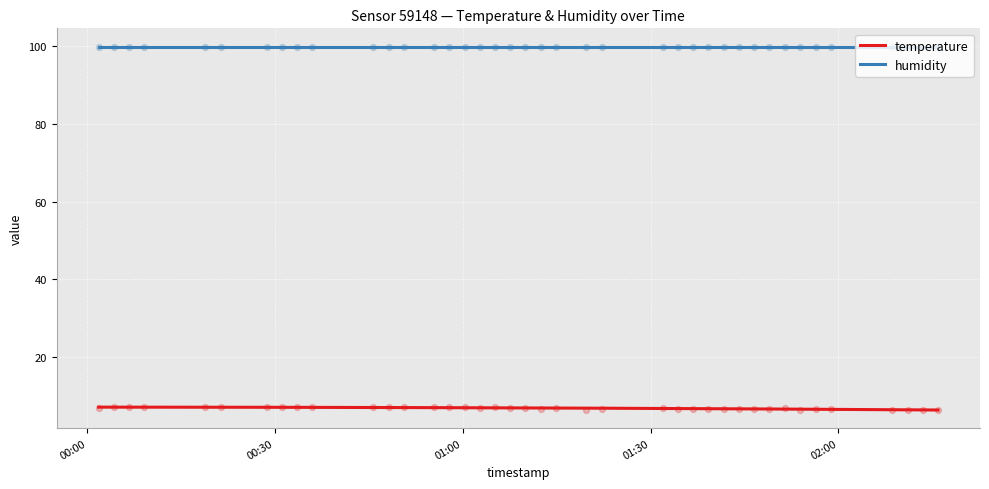

Approximately how many times larger is the value at 2024-01-30T00:09:08 compared to 2024-01-30T01:07:35?

1.0